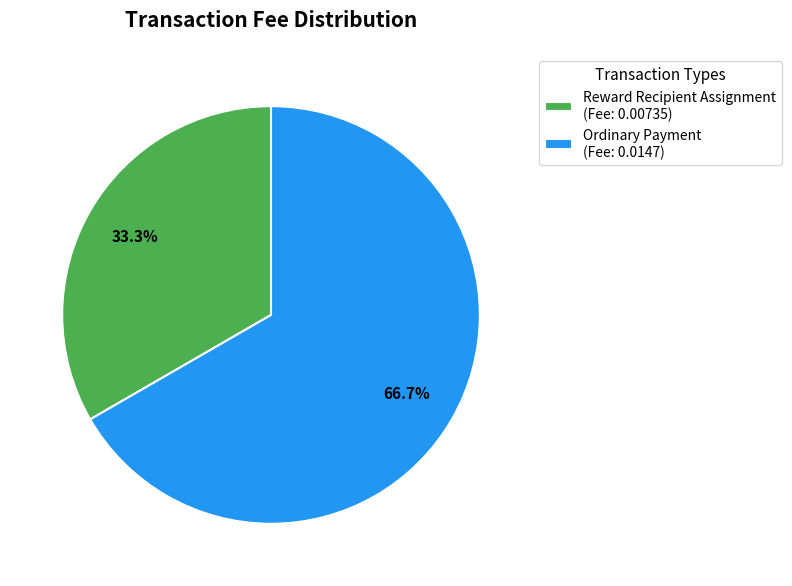

Is there a majority slice in this chart?

Yes